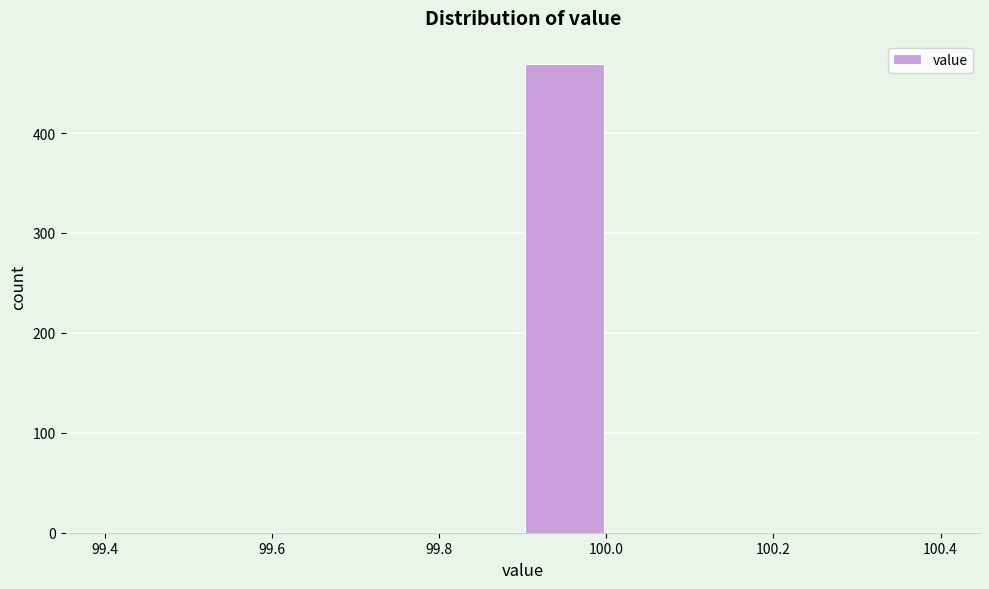

Reading left to right, transcribe this chart: for each bar, give the range it covers on the x-axis and its height. The values are not printed on the chart, so give them approximately, as read against the axis.

99.4 to 99.5: 0
99.5 to 99.6: 0
99.6 to 99.7: 0
99.7 to 99.8: 0
99.8 to 99.9: 0
99.9 to 100.0: 470
100.0 to 100.1: 0
100.1 to 100.2: 0
100.2 to 100.3: 0
100.3 to 100.4: 0